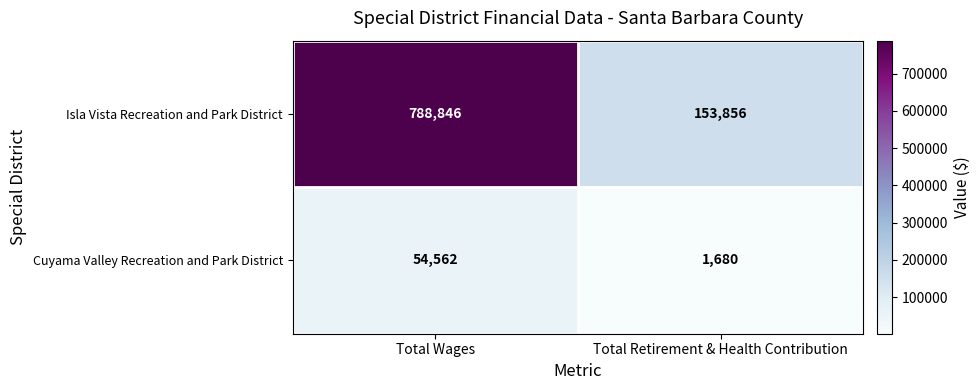

Rank the series by their maximum value, from lowest to highest.

Cuyama Valley Recreation and Park District, Isla Vista Recreation and Park District